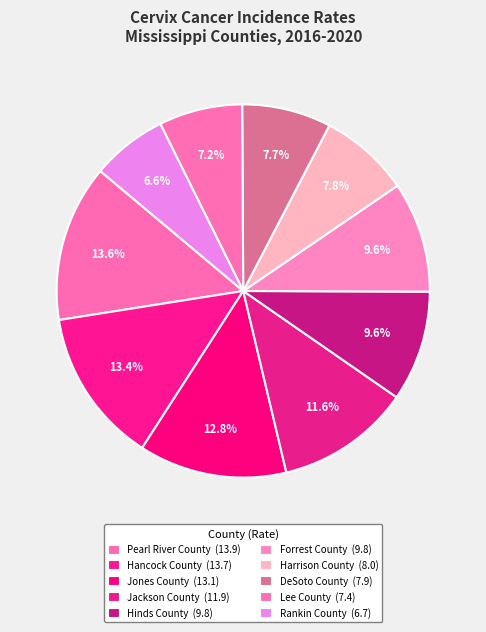

What is the total percentage of Jackson County and Pearl River County?

25.2%